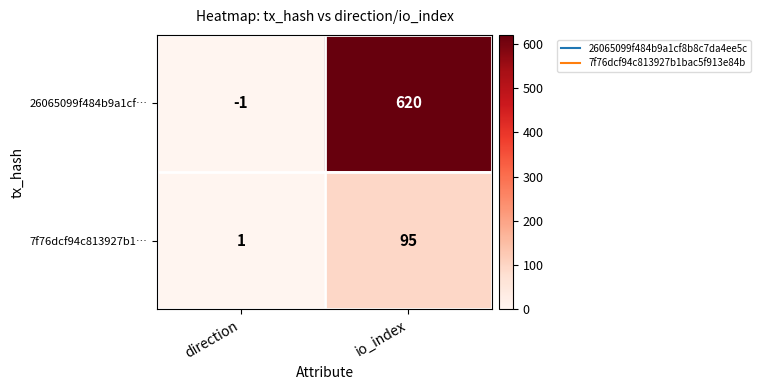

What is the total value across all series at direction?

0